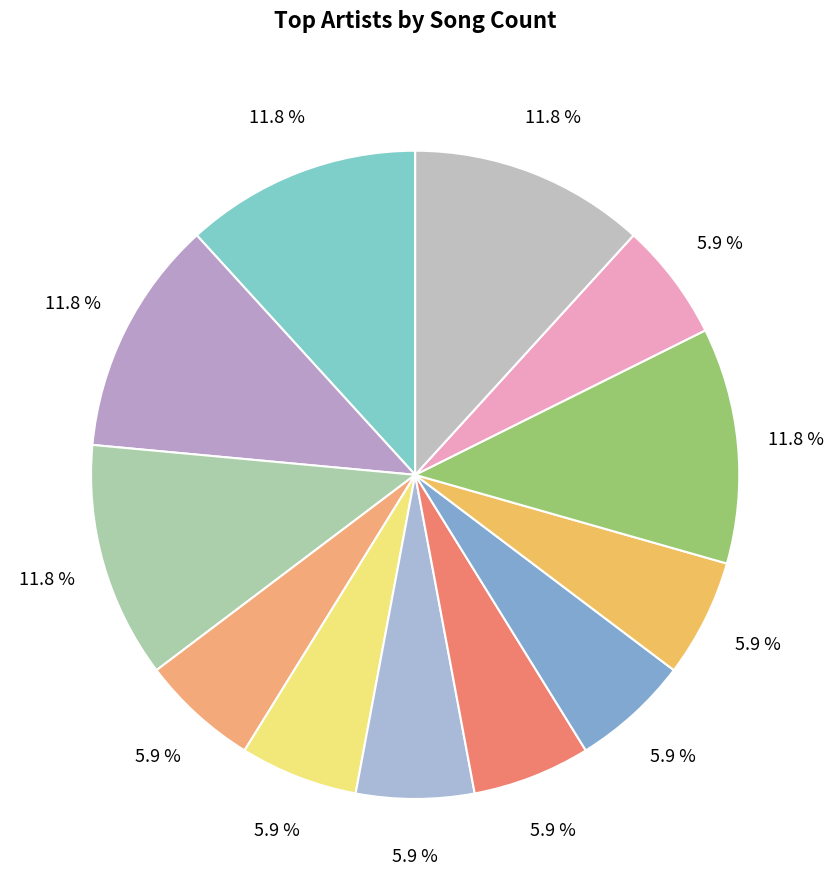

How many segments does this pie chart have?

12